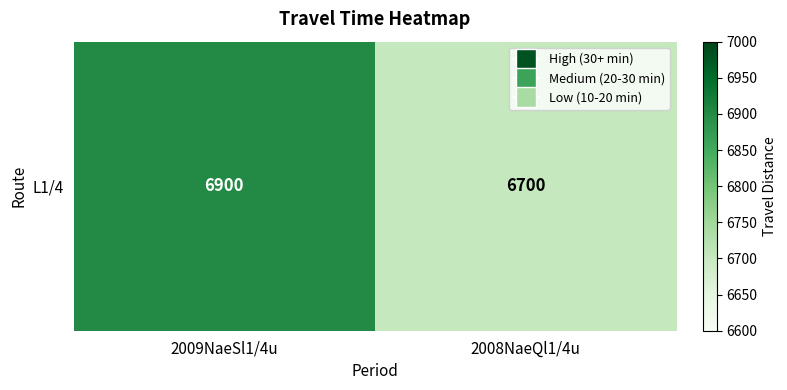

What is the sum of the values at 2009NaeSl1/4u and 2008NaeQl1/4u?

13600